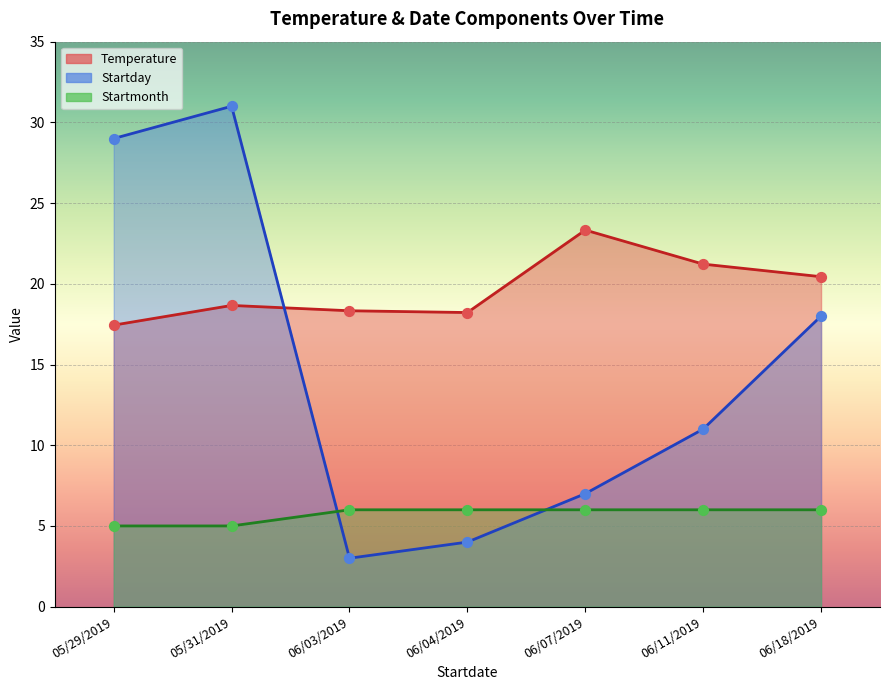

Is the value of Temperature at 06/18/2019 greater than the value of Startday at 06/18/2019?

Yes